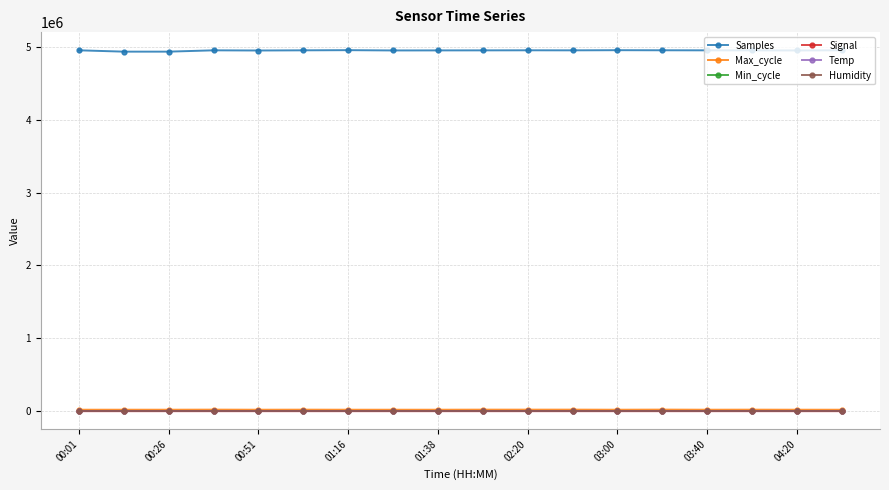

Which series has the largest range (max minus min)?

Samples